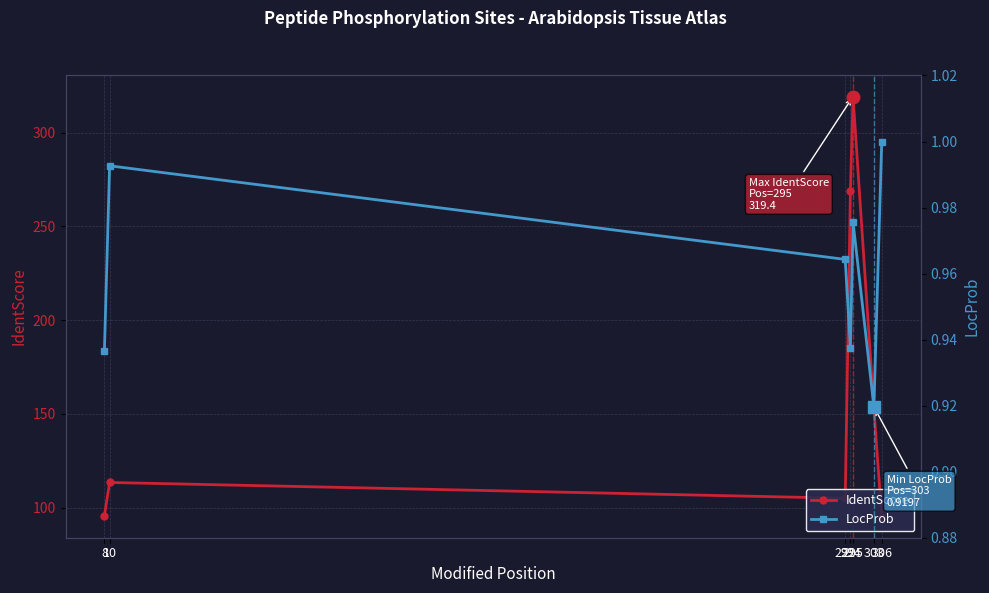

Is it true that LocProb equals 1.0 at 306?

True